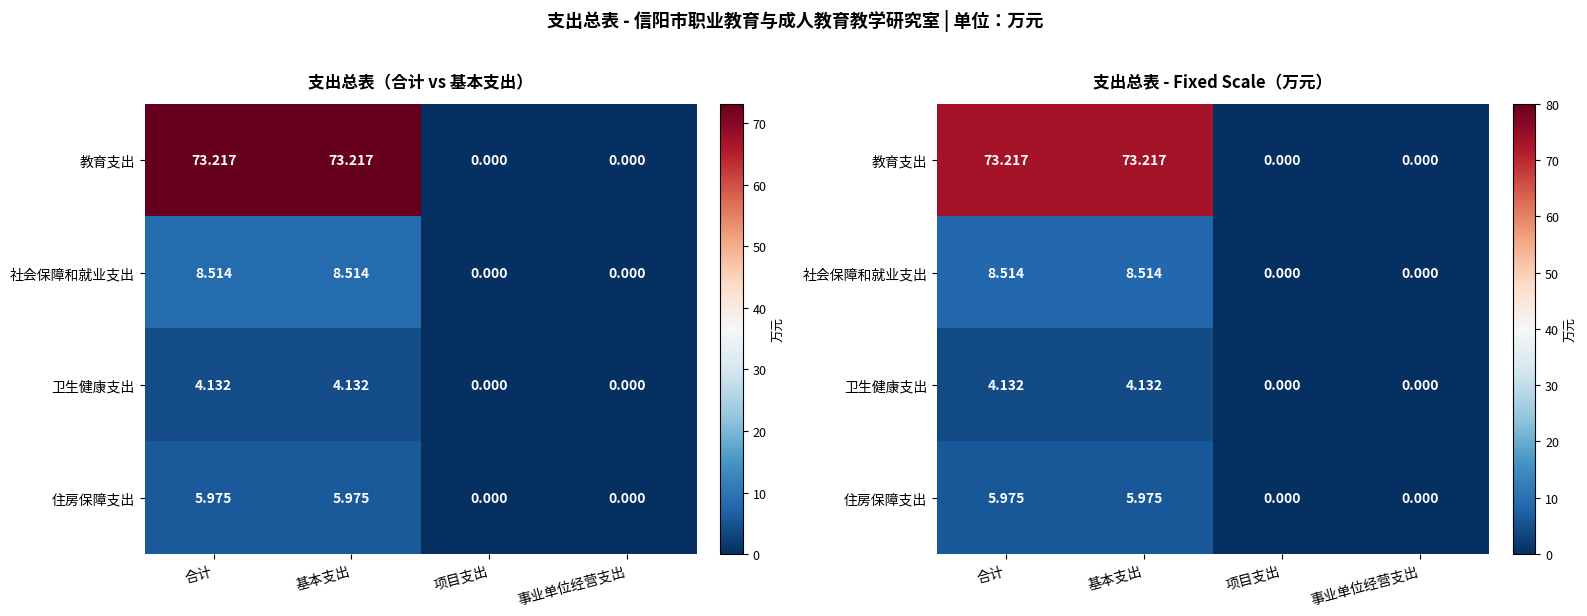

At which label is 教育支出 closest to 36?

项目支出